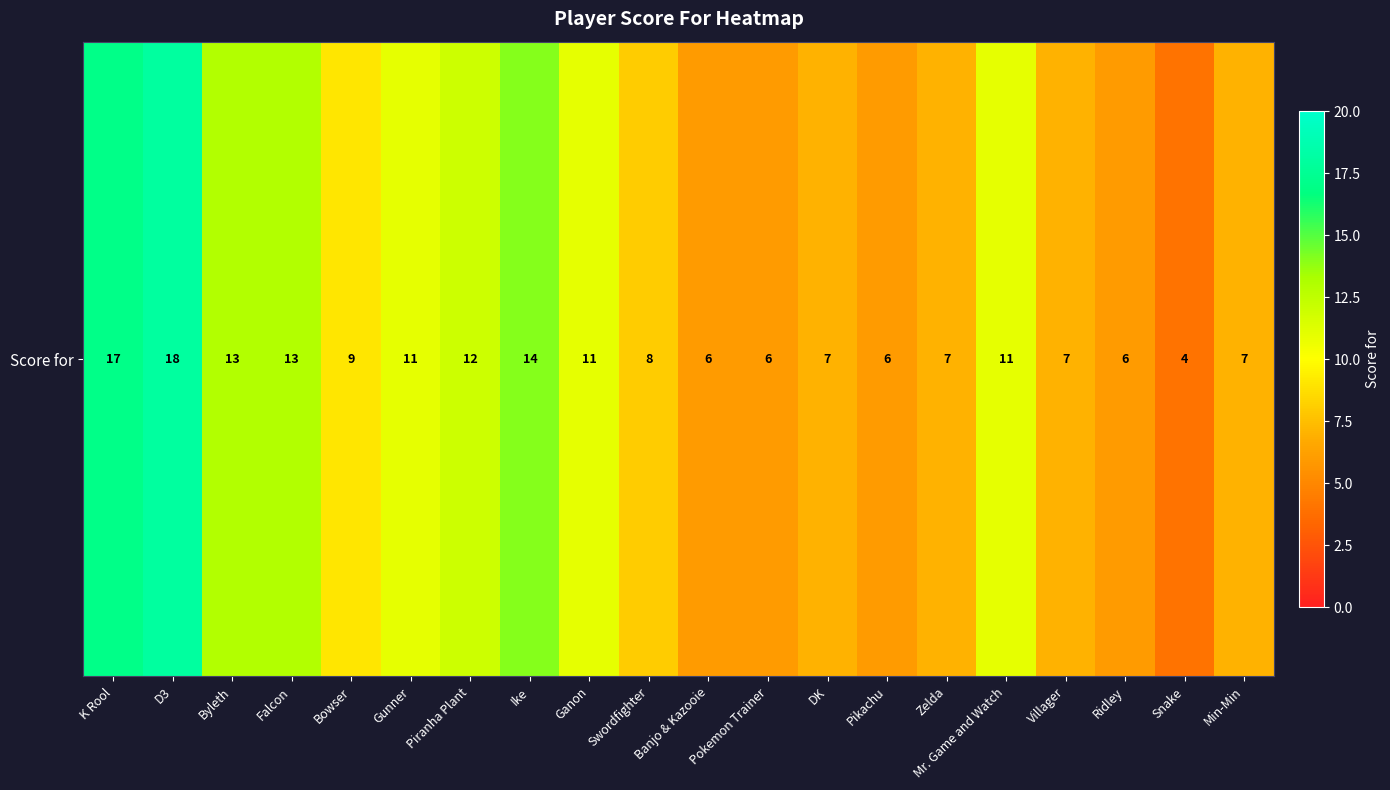

Reading left to right, extract all data points from this chart.

17	18	13	13	9	11	12	14	11	8	6	6	7	6	7	11	7	6	4	7